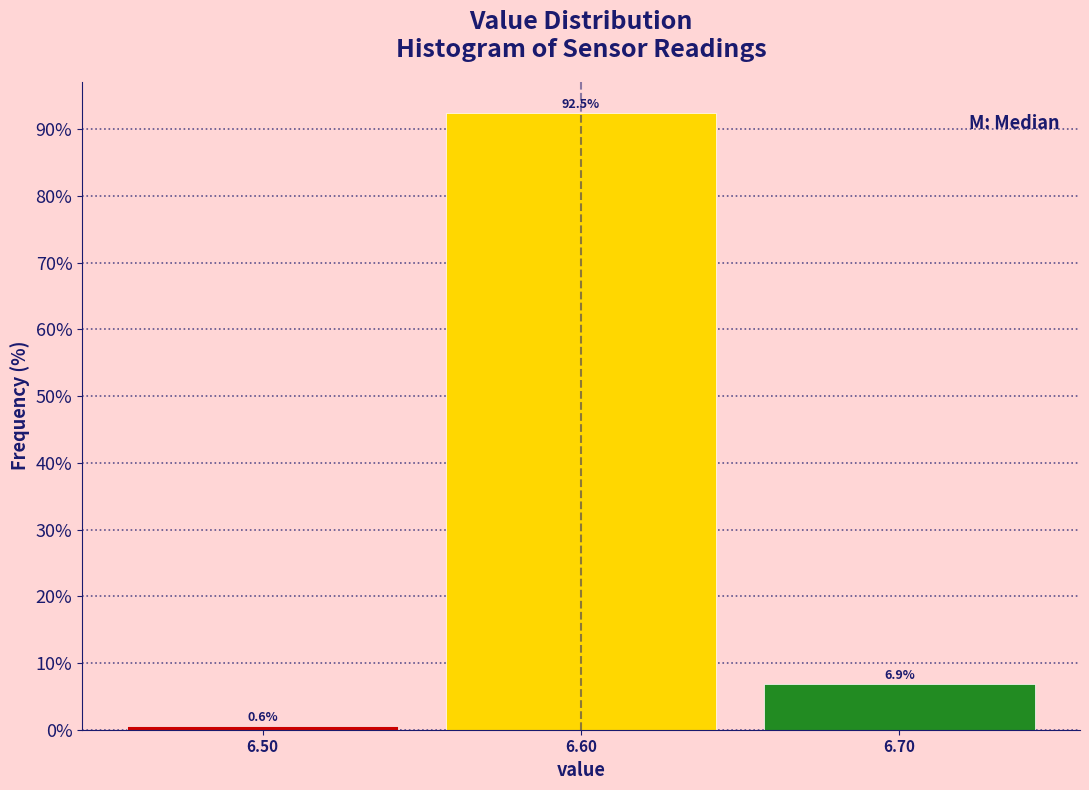

Which range on the x-axis has the tallest bar?

6.55 to 6.65